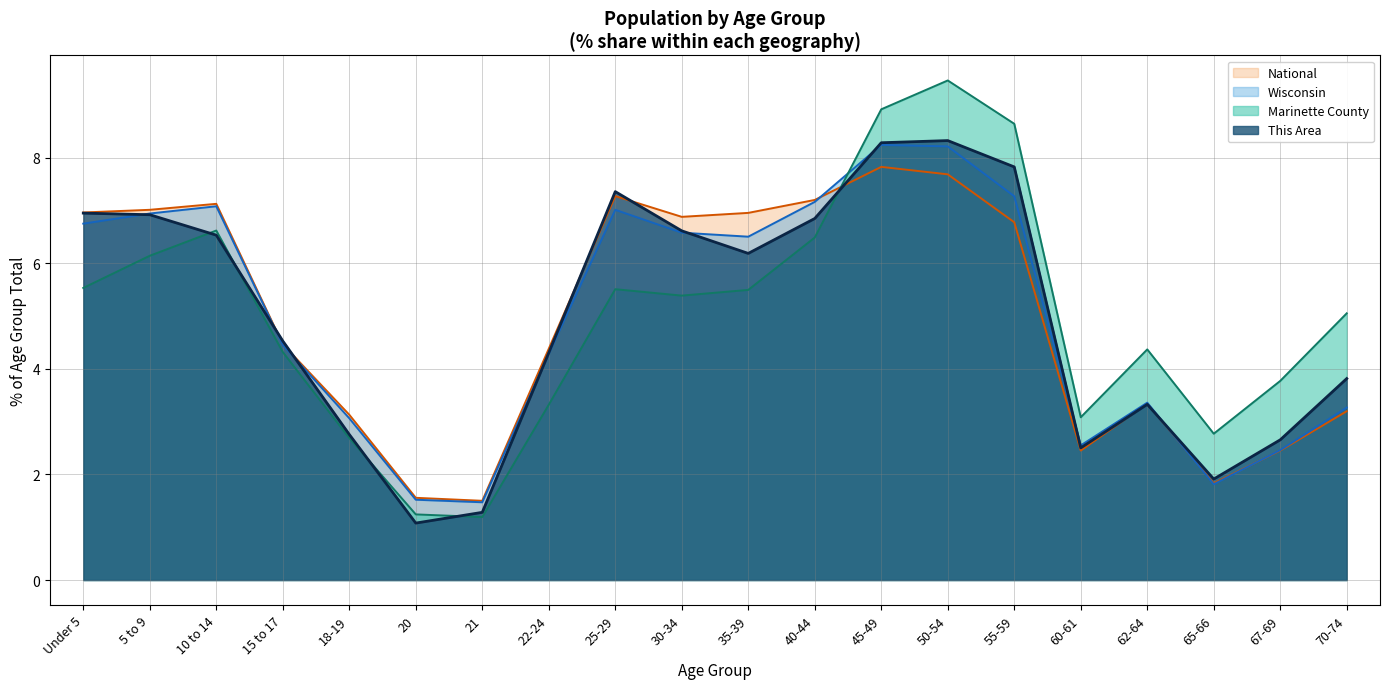

How many data points in This Area are above 6?

10